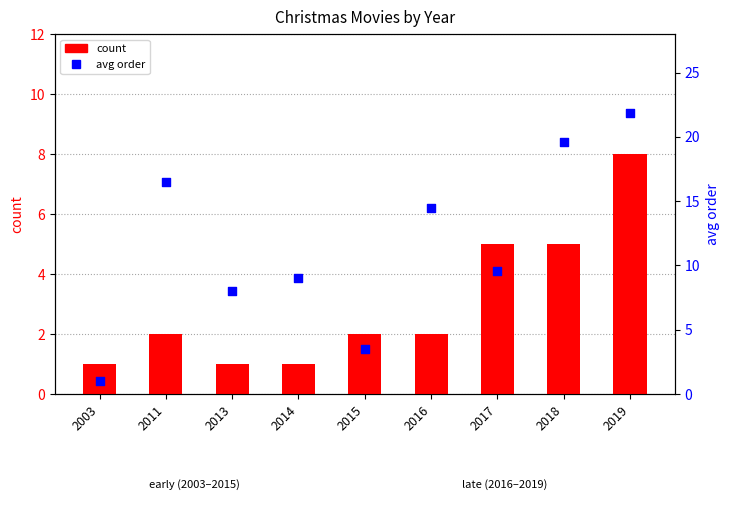

What is the total value across all series at 2013?

9.0